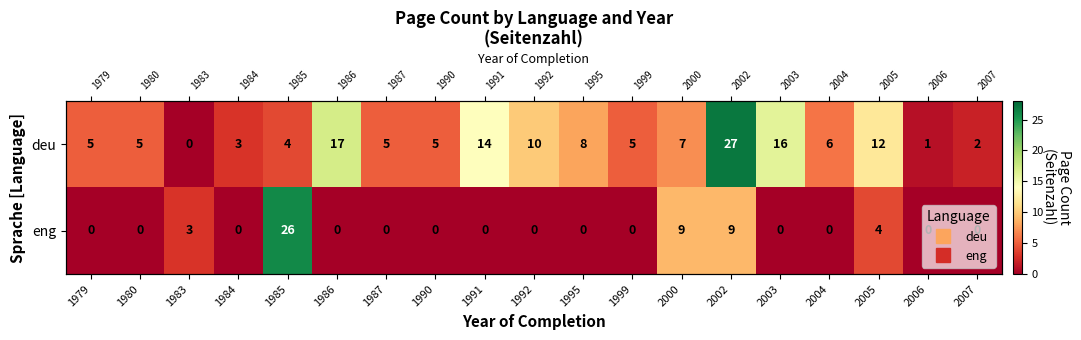

Which series has the largest total across all categories?

deu